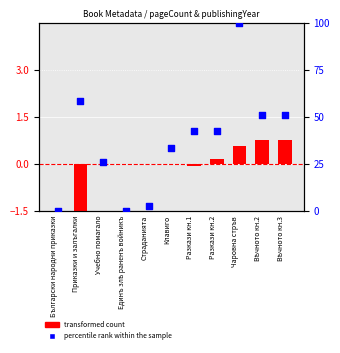

What is the change in value from Приказки и залъгалки to Разкази кн.2?

-15.7